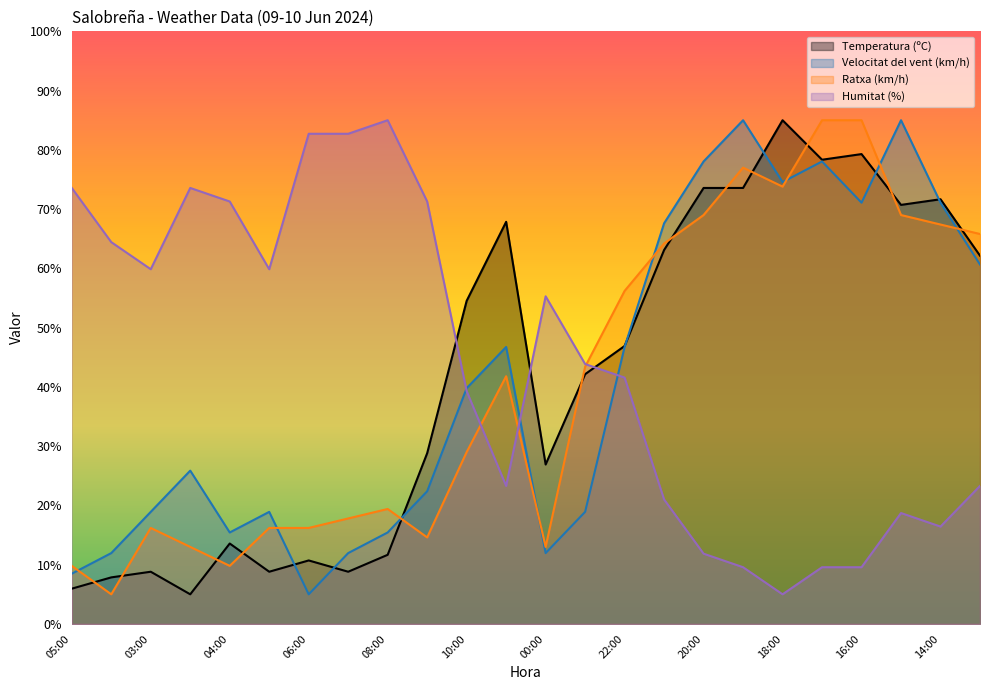

Rank the series at 03:00 from highest to lowest value.

Humitat (%), Velocitat del vent (km/h), Ratxa (km/h), Temperatura (ºC)